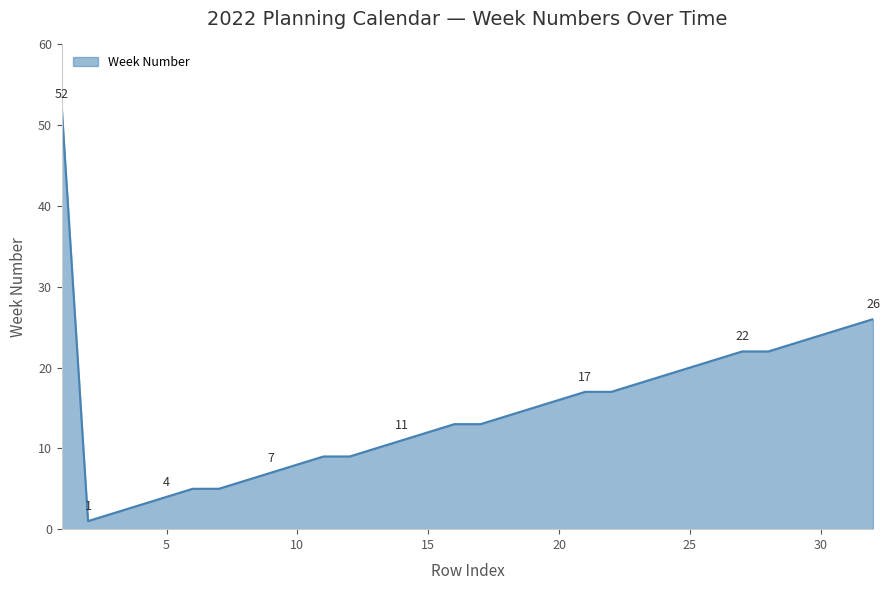

What is the maximum value shown in the chart?

52